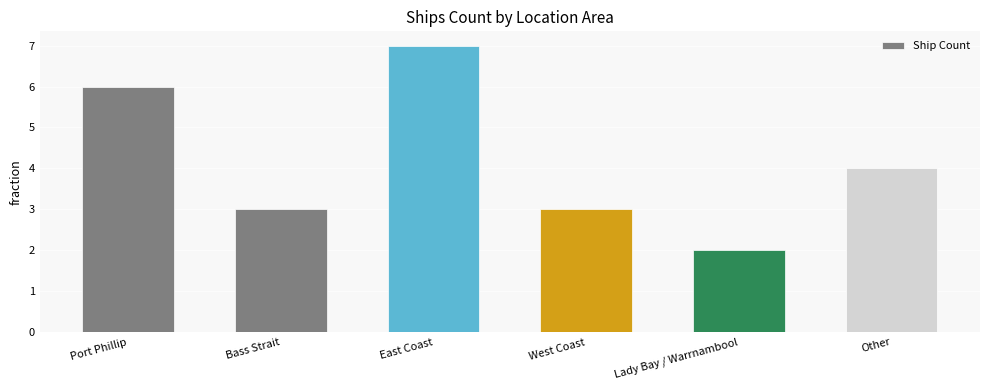

At which label is the value closest to 4?

Other